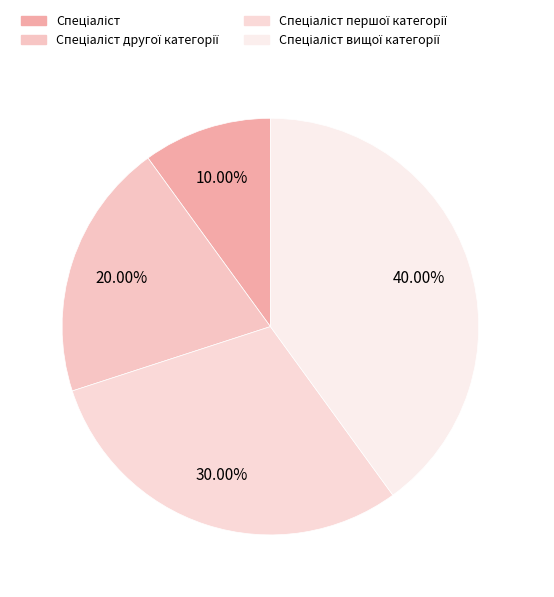

How many slices are in this pie chart?

4